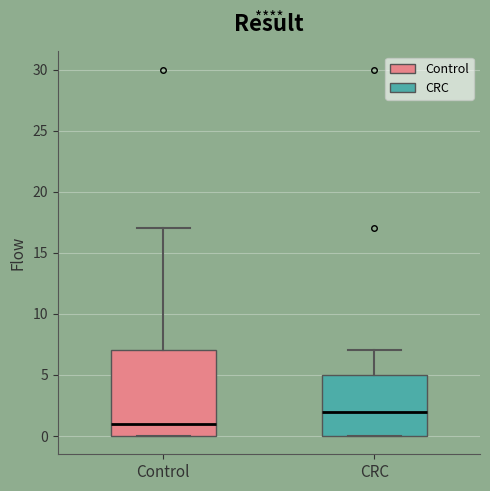

Reading left to right, read every box against the y-axis: the position of its median line, the range the box covers, and the ends of its whiskers. The values are not printed on the chart, so give them approximately, as read against the axis.

Control: median 1, box 0 to 7, whiskers 0 to 17
CRC: median 2, box 0 to 5, whiskers 0 to 7